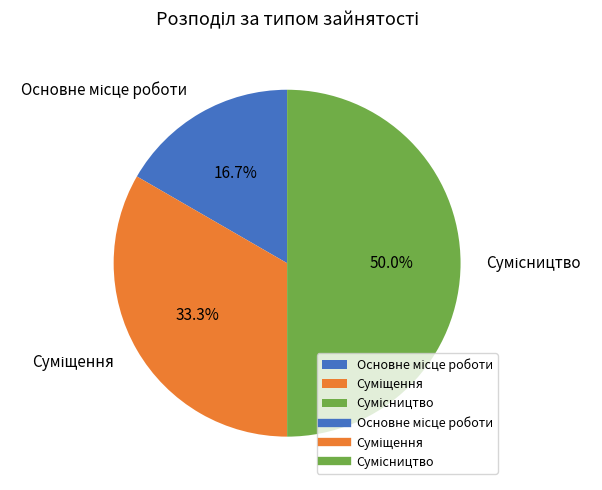

How many slices are in this pie chart?

3